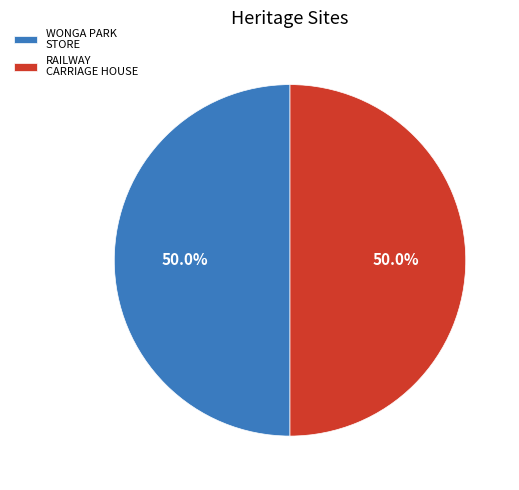

What percentage do RAILWAY CARRIAGE HOUSE and WONGA PARK STORE together represent?

100.0%